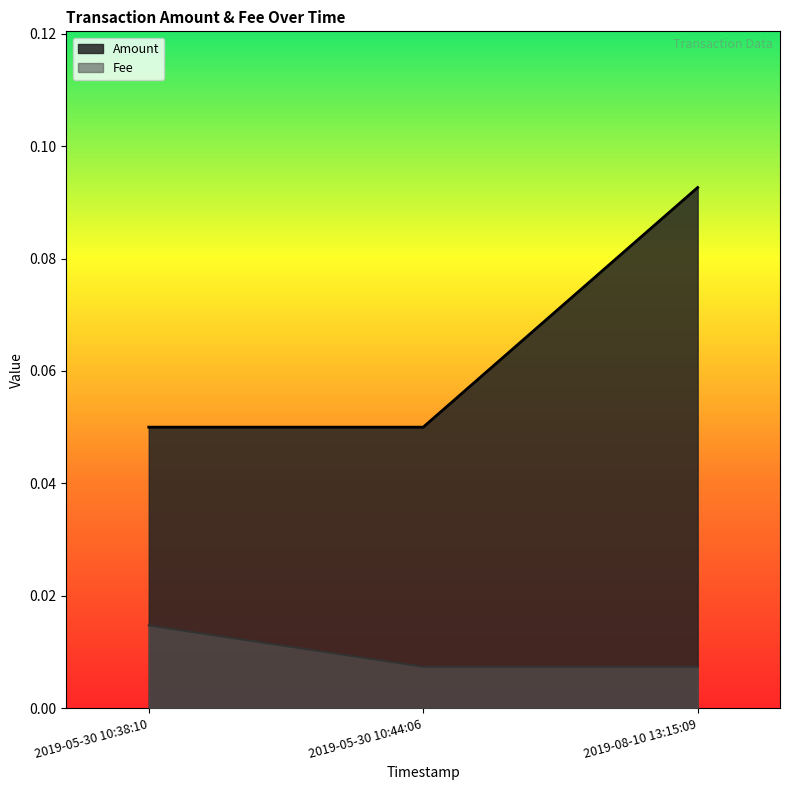

True or false: Amount has a value of 0.0 at 2019-05-30 10:44:06.

False